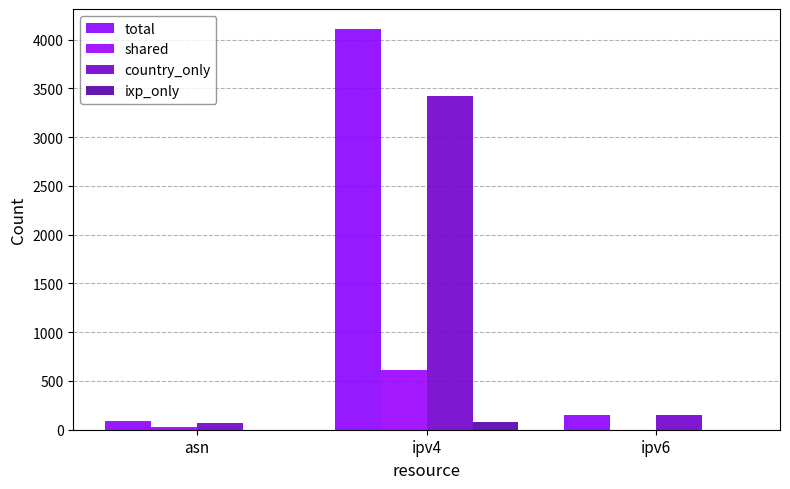

What are all the series names shown in the legend?

total, shared, country_only, ixp_only